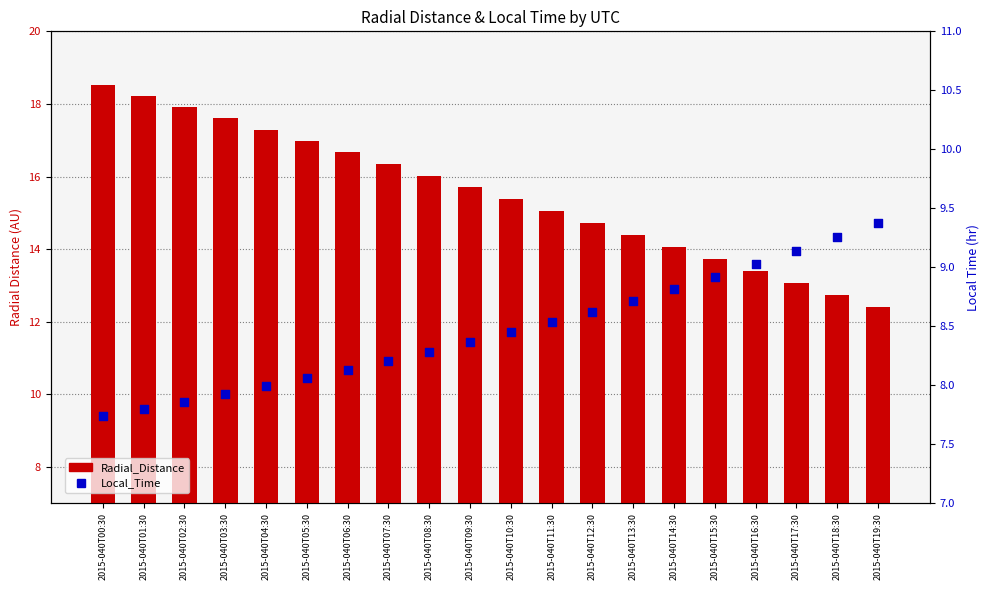

Is the value of Radial_Distance at 2015-040T06:30 greater than the value of Local_Time at 2015-040T02:30?

Yes